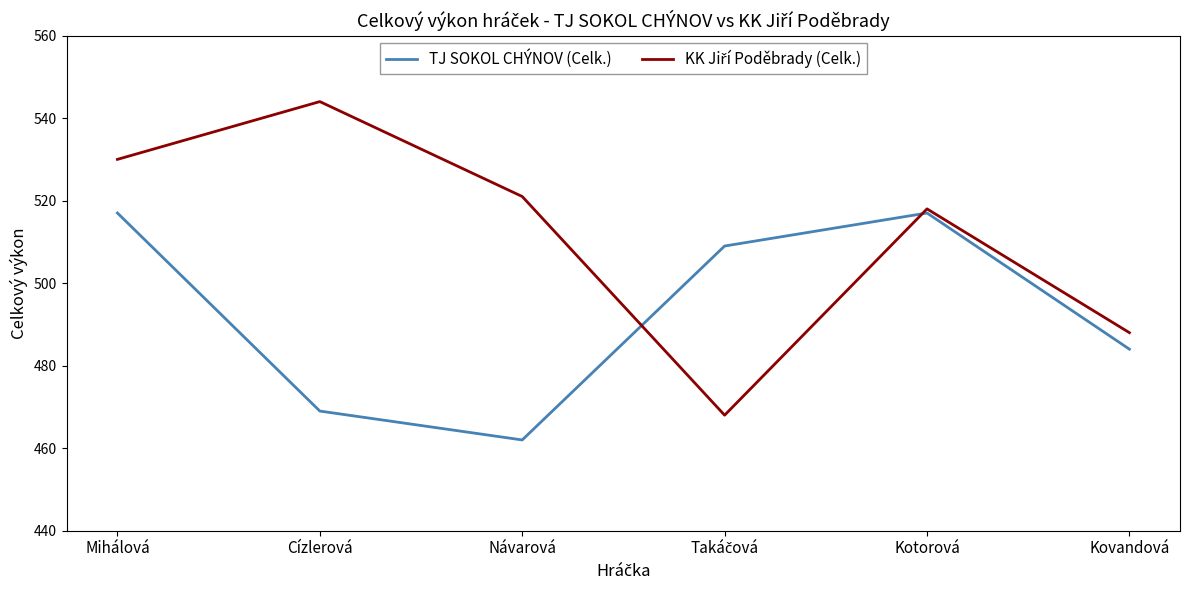

The value of TJ SOKOL CHÝNOV (Celk.) at Cízlerová is 835. True or false?

False